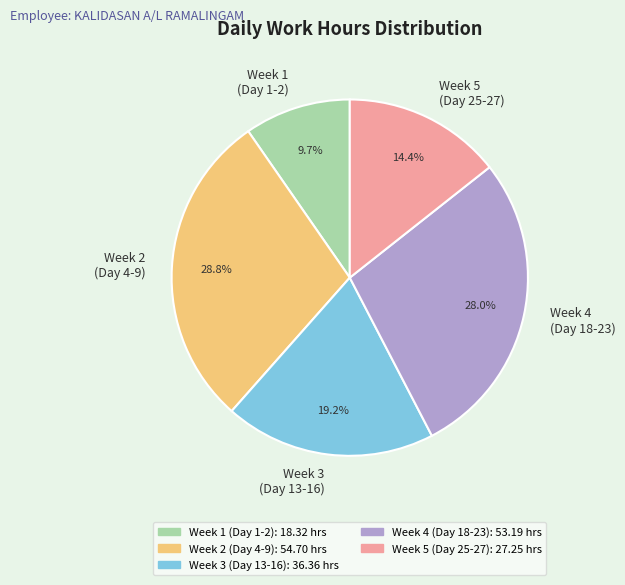

What percentage is NOT represented by Week 2 (Day 4-9)?

71.2%